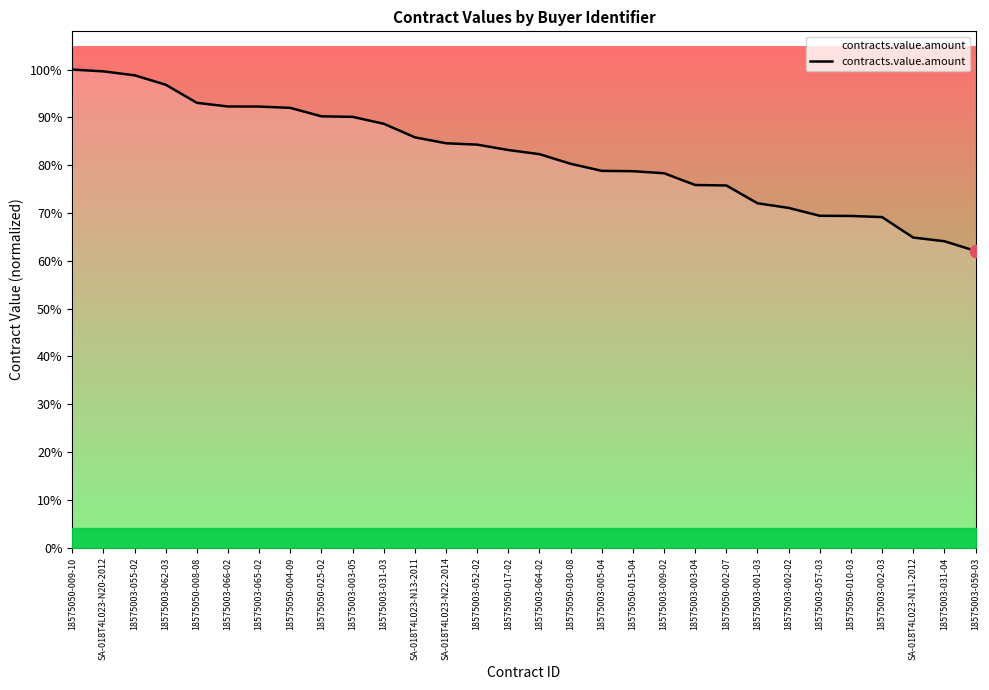

Which has a higher value, 18575050-030-08 or 18575050-015-04?

18575050-030-08